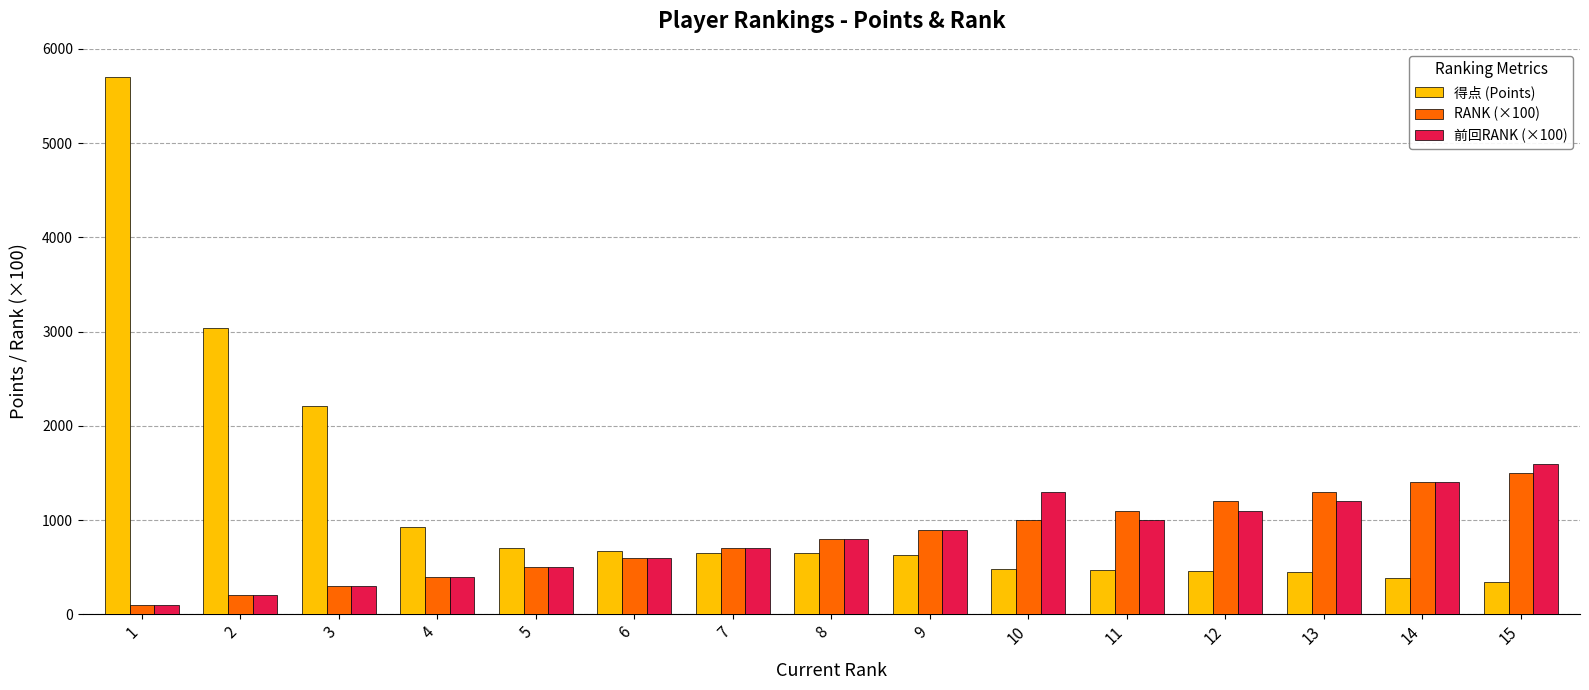

What is the spread (max minus min) of values at 5?

206